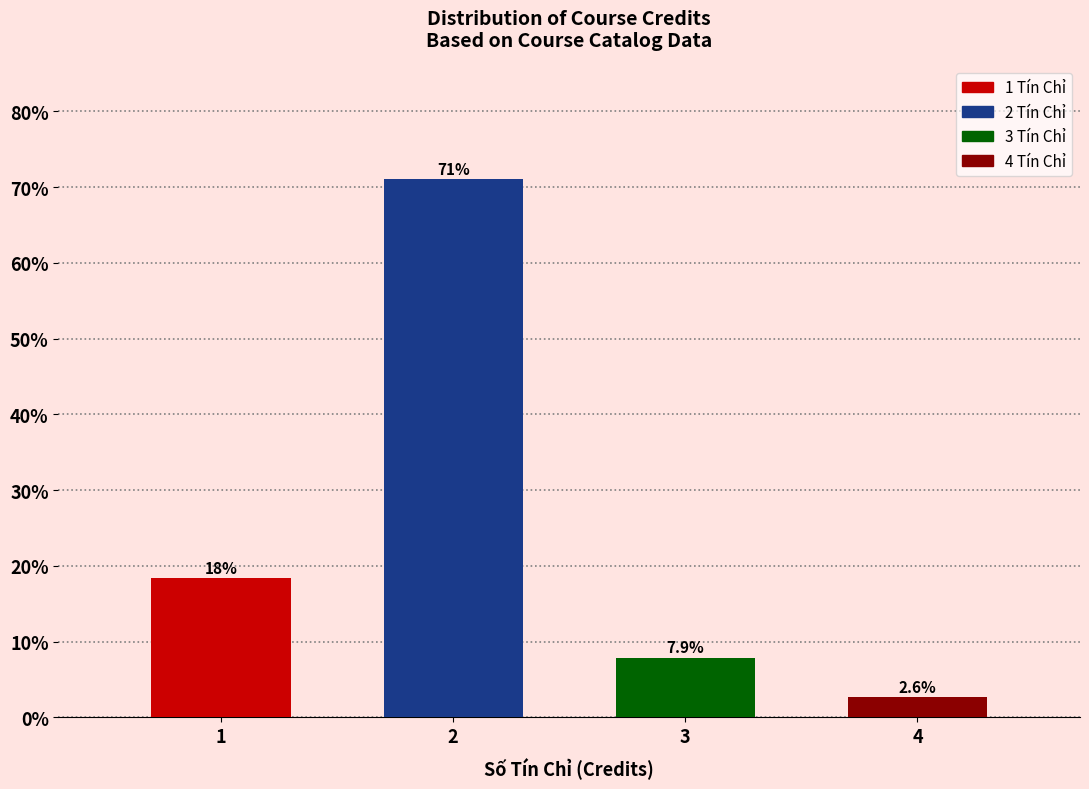

Reading left to right, what are all the values shown in this chart?

18.4	71.1	7.9	2.6